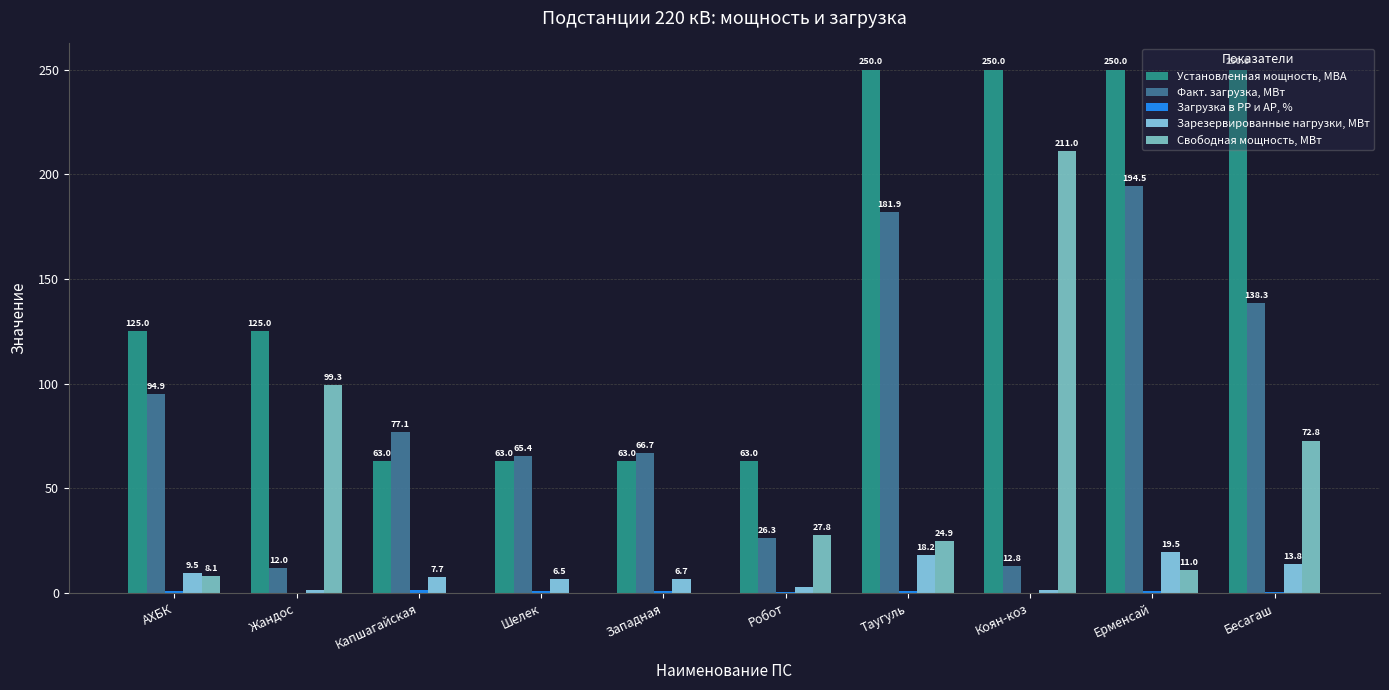

How many groups of bars are there?

10